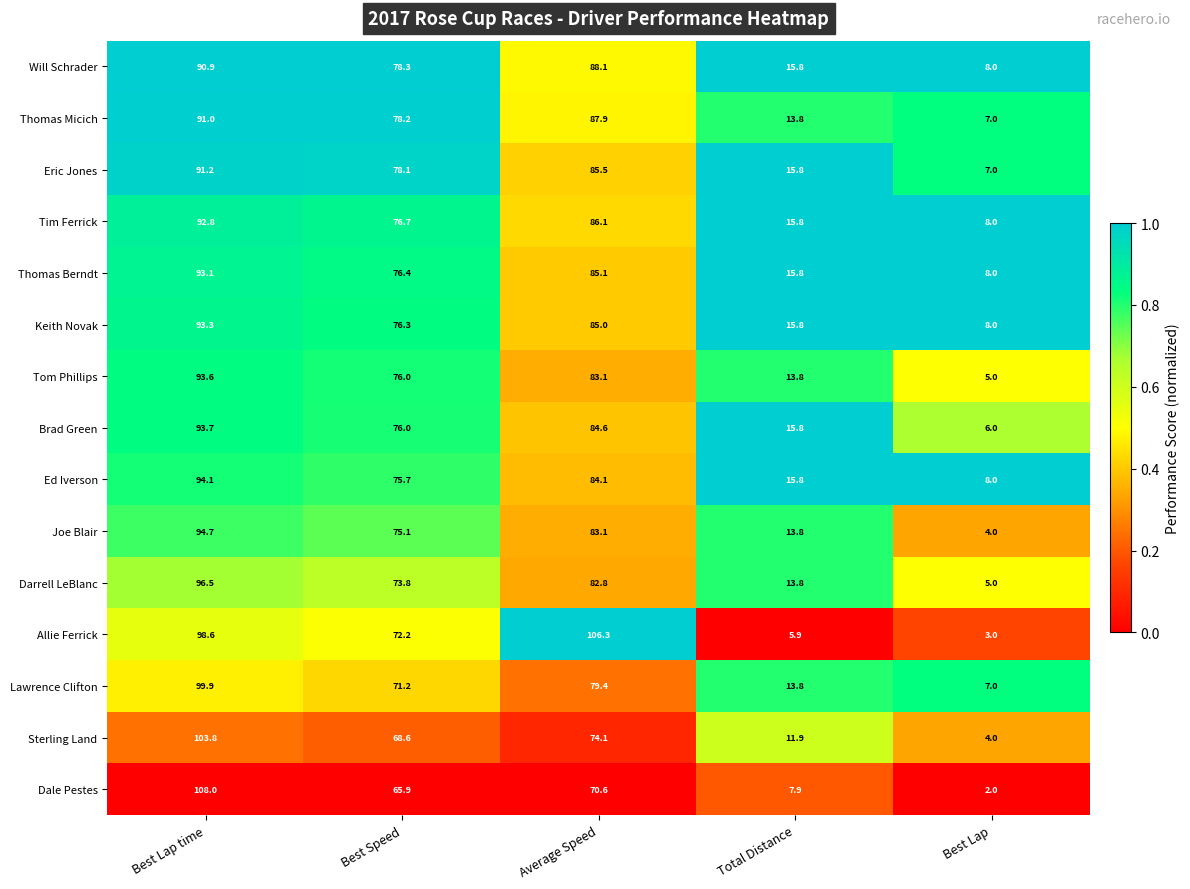

The value of Thomas Micich at Total Distance is 13.8. True or false?

True